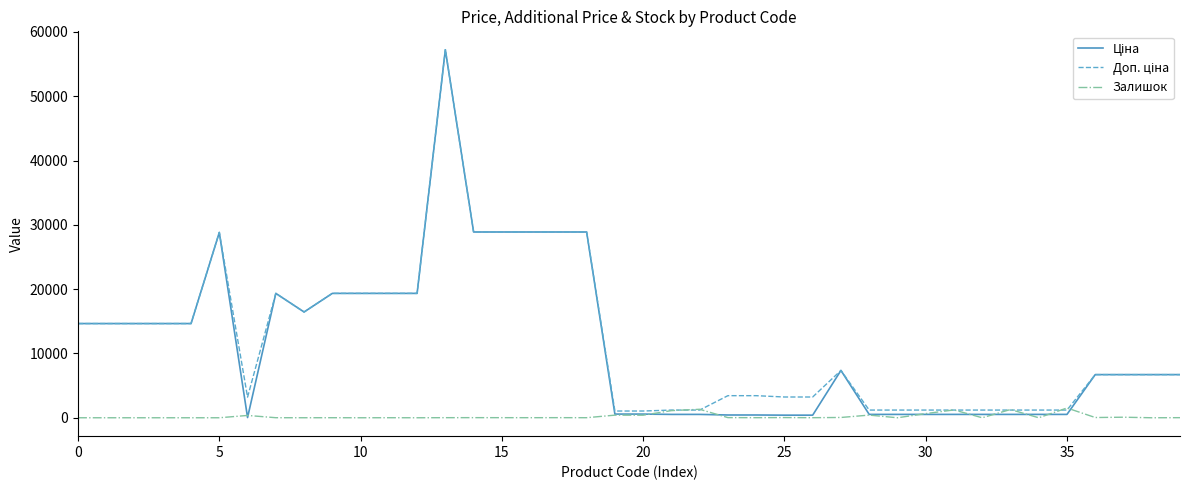

What is the maximum value for Залишок?

1520.0